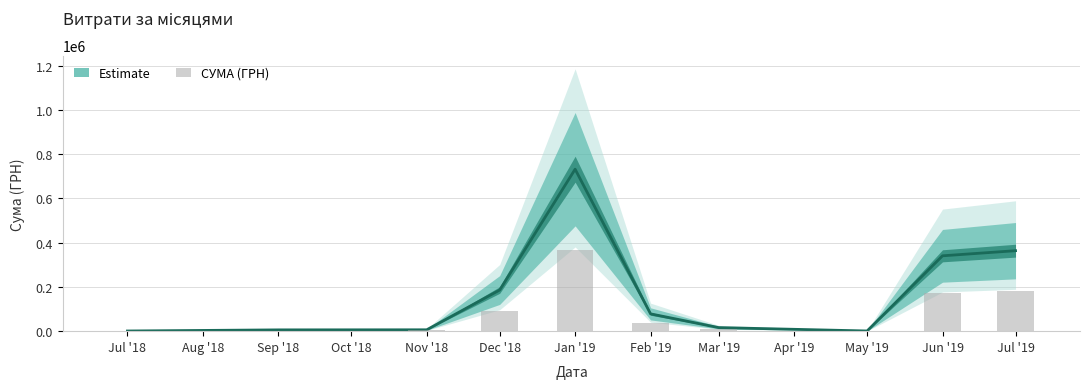

What is the sum of all values?

865148.9